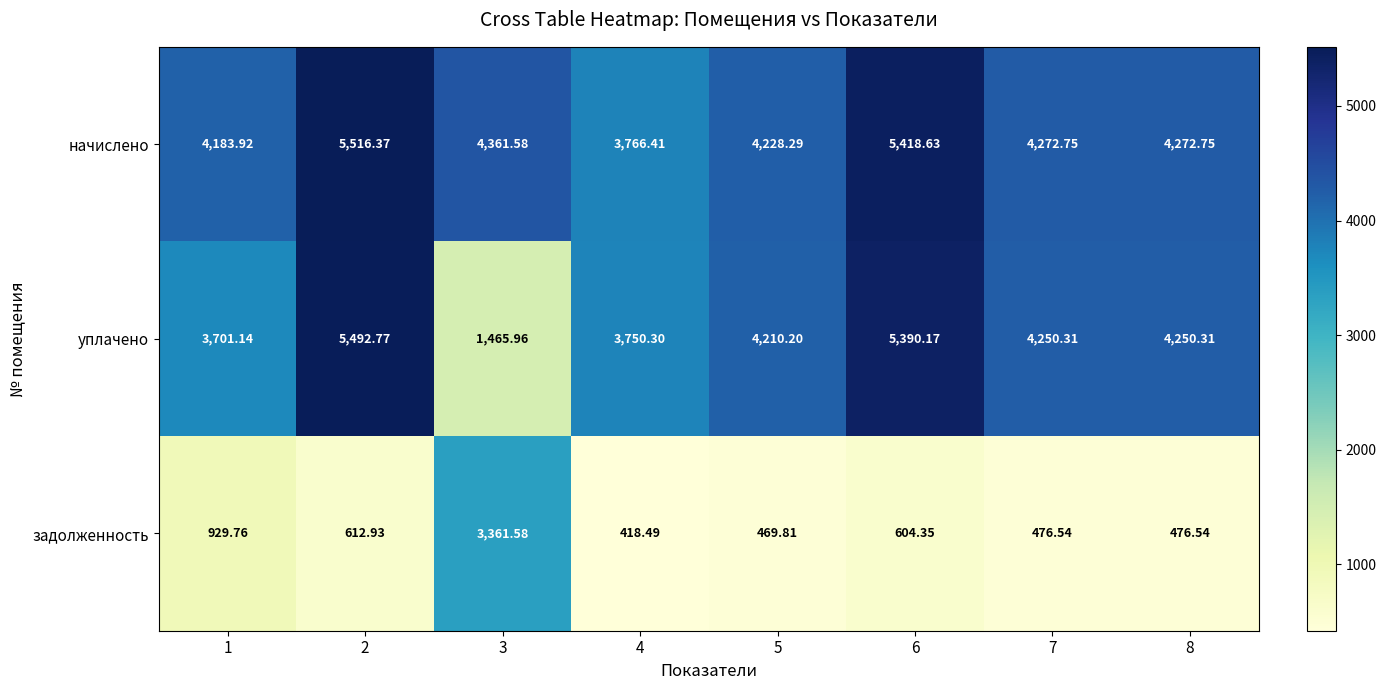

Which series has the largest total across all categories?

начислено